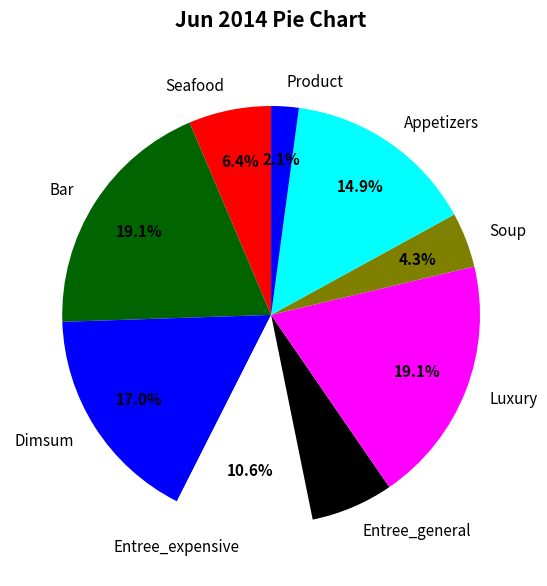

What is the ratio of the value at Appetizers to the value at Soup?

3.5